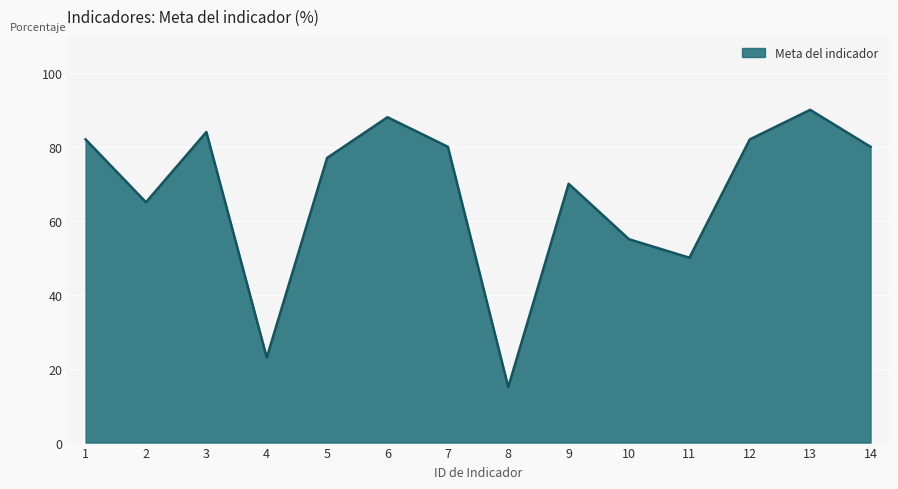

What is the difference between the maximum and minimum values?

75